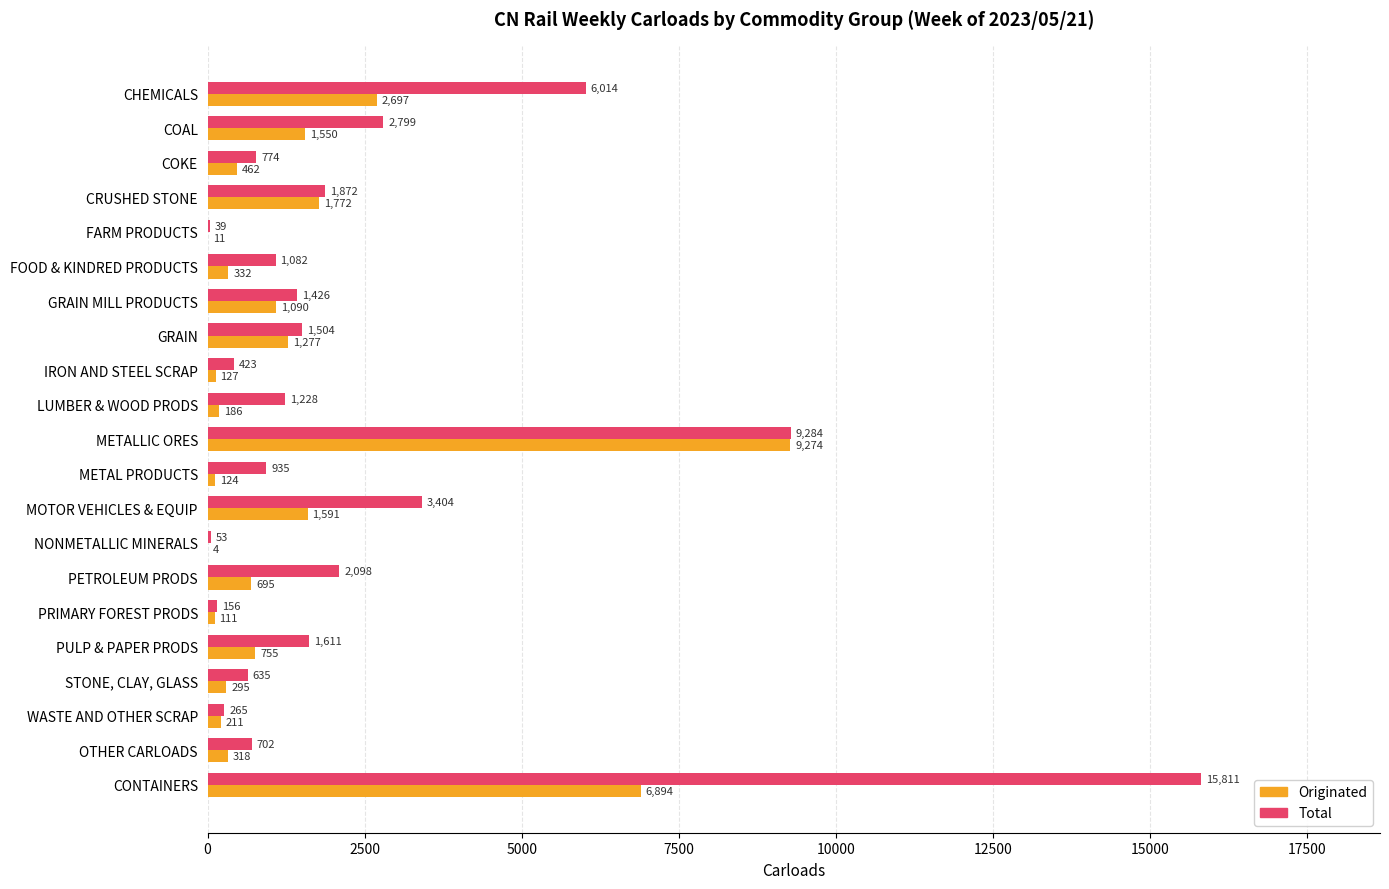

Which series has the widest spread of values?

Total